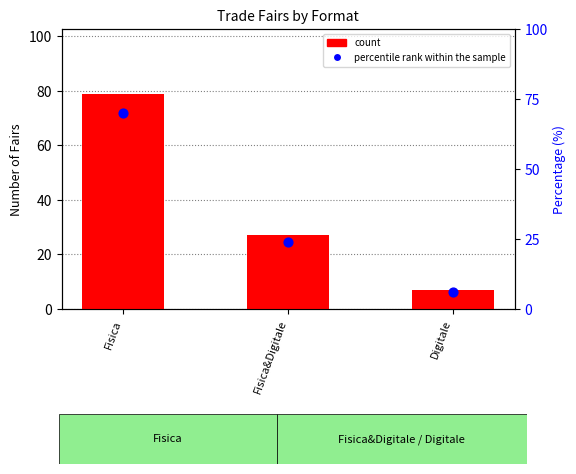

Is the value of percentile rank within the sample at Digitale greater than the value of count at Fisica&Digitale?

No